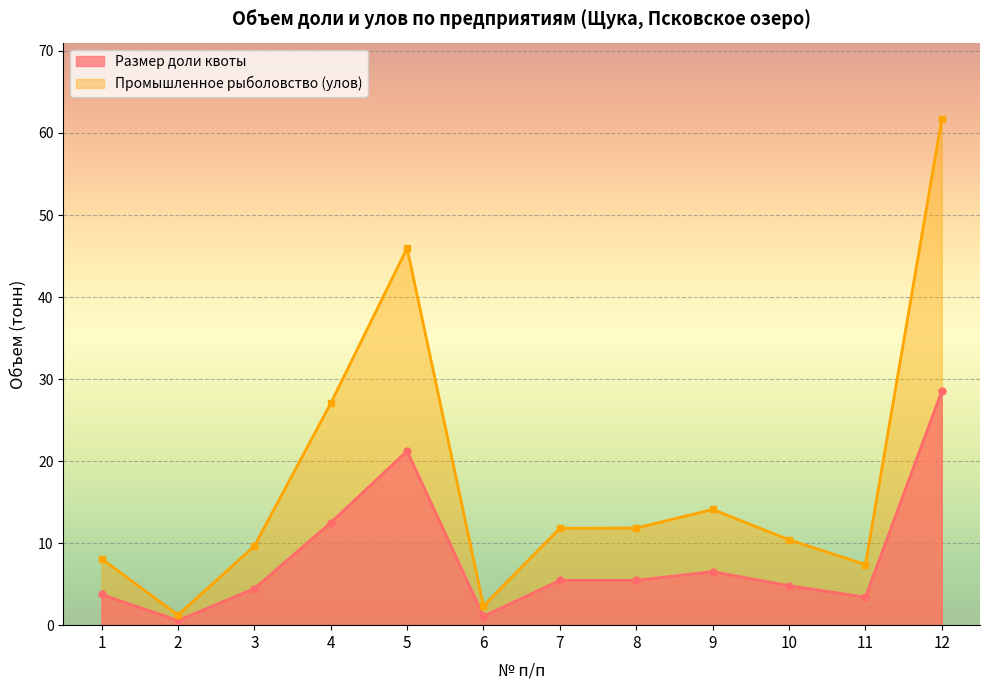

Reading right to left, what are all the values shown in this chart?

Размер доли квоты: 12=28.5	11=3.4	10=4.8	9=6.5	8=5.5	7=5.5	6=1.1	5=21.2	4=12.5	3=4.5	2=0.6	1=3.7
Промышленное рыболовство (улов): 12=61.8	11=7.4	10=10.4	9=14.1	8=11.8	7=11.8	6=2.3	5=46.0	4=27.0	3=9.6	2=1.2	1=8.1